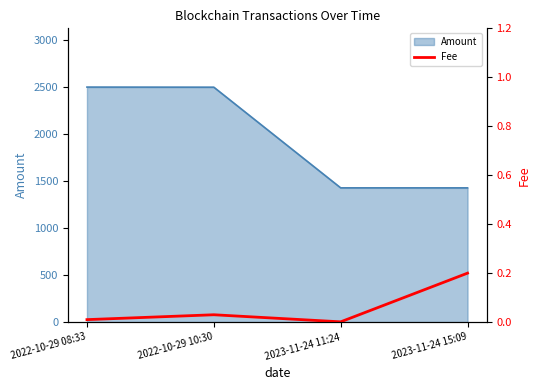

The value of Amount at 2022-10-29 10:30 is 4095.5. True or false?

False